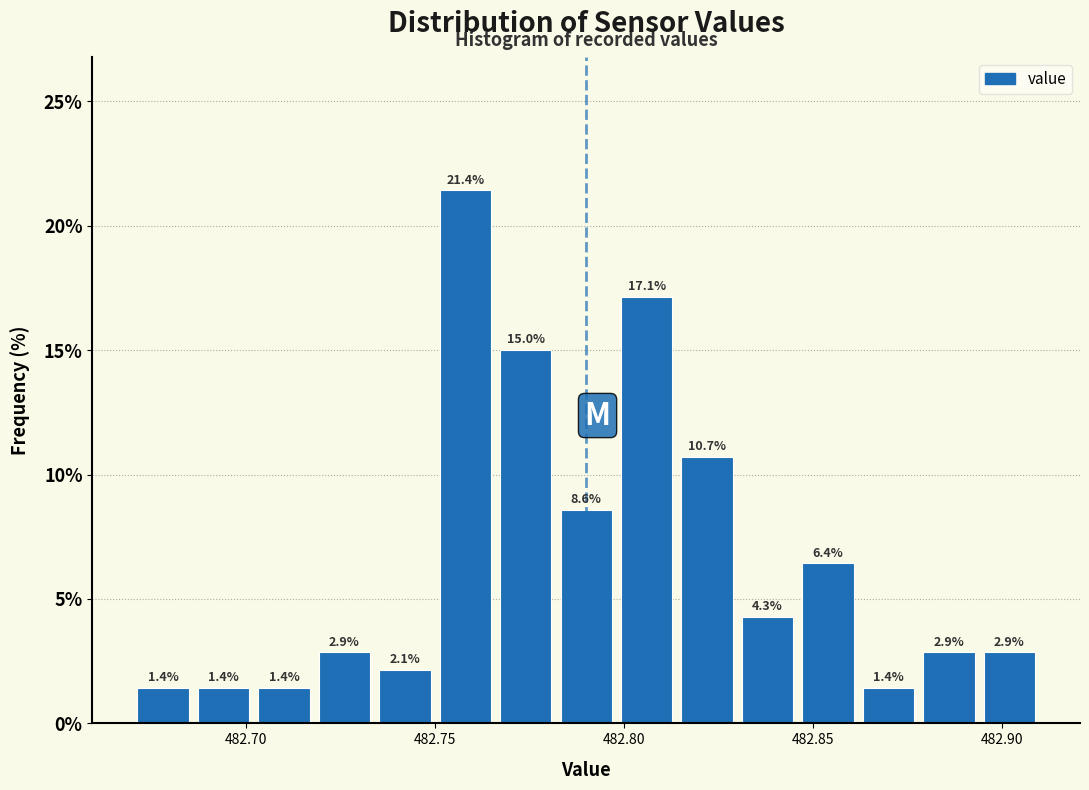

Around what value on the x-axis is the tallest bar? Give the approximate position of its centre, as read against the axis.

482.760